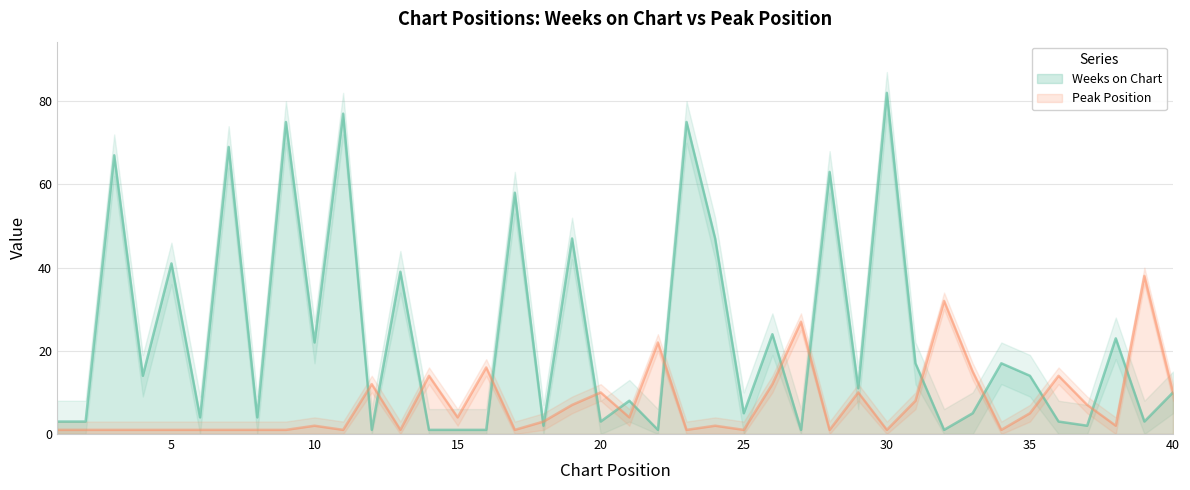

Reading left to right, what are all the values shown in this chart?

Weeks on Chart: 1=3	2=3	3=67	4=14	5=41	6=4	7=69	8=4	9=75	10=22	11=77	12=1	13=39	14=1	15=1	16=1	17=58	18=2	19=47	20=3	21=8	22=1	23=75	24=47	25=5	26=24	27=1	28=63	29=11	30=82	31=17	32=1	33=5	34=17	35=14	36=3	37=2	38=23	39=3	40=10
Peak Position: 1=1	2=1	3=1	4=1	5=1	6=1	7=1	8=1	9=1	10=2	11=1	12=12	13=1	14=14	15=4	16=16	17=1	18=3	19=7	20=10	21=4	22=22	23=1	24=2	25=1	26=12	27=27	28=1	29=10	30=1	31=8	32=32	33=15	34=1	35=5	36=14	37=7	38=2	39=38	40=10